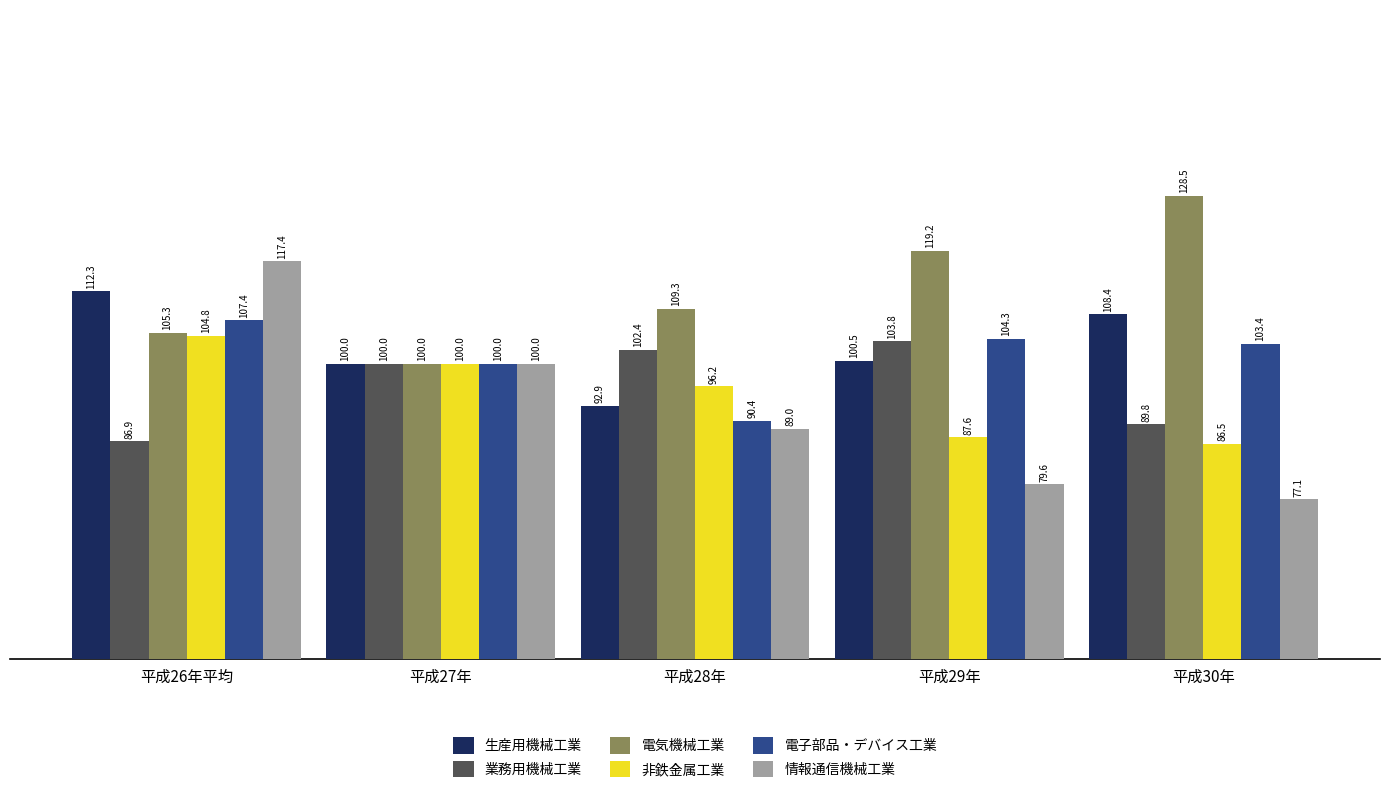

What is the highest value of the 生産用機械工業 series?

112.3